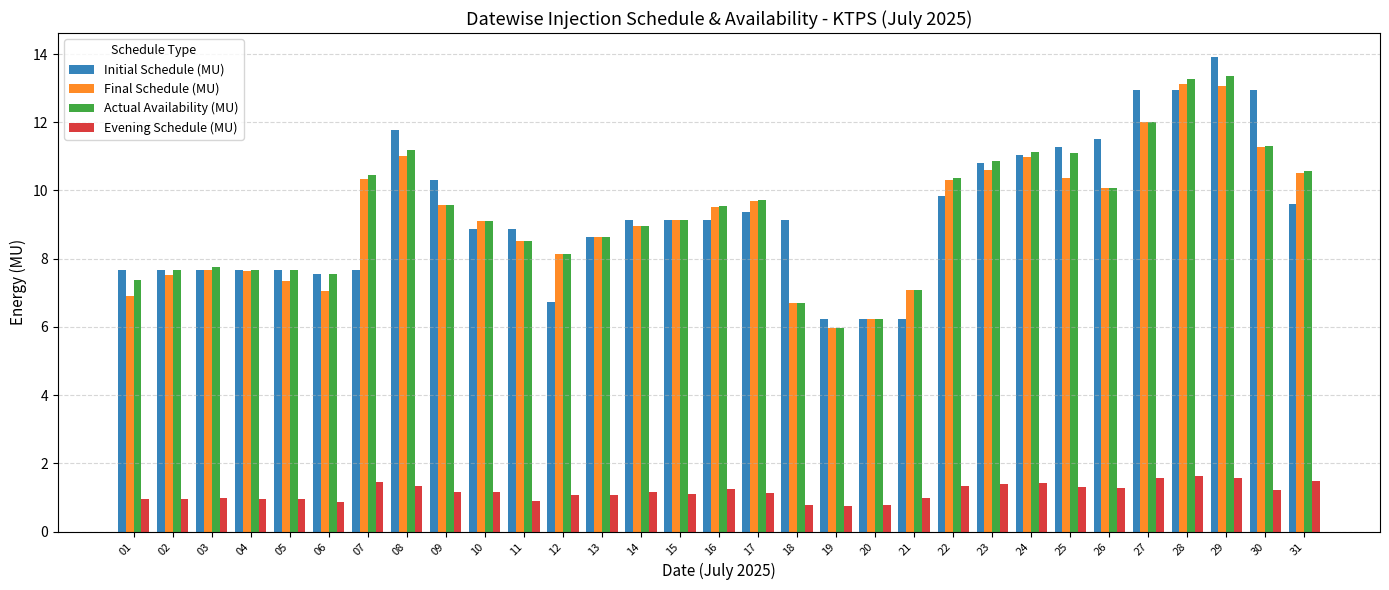

What is the value of the Actual Availability (MU) bar at the 8th from the left?

11.2